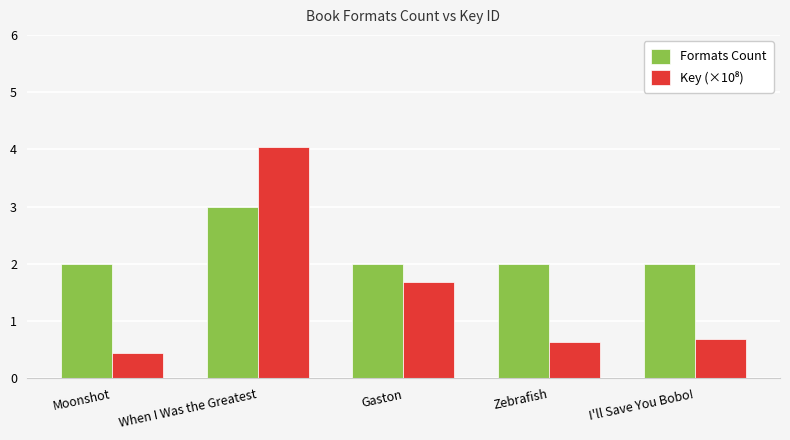

What is the difference between the highest and lowest values at Moonshot?

1.6